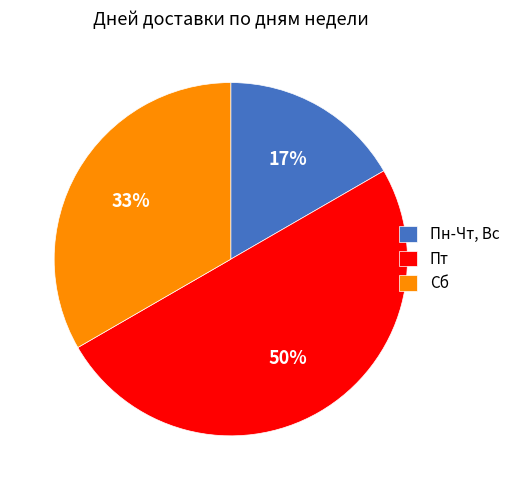

Which slice is the largest?

Пт